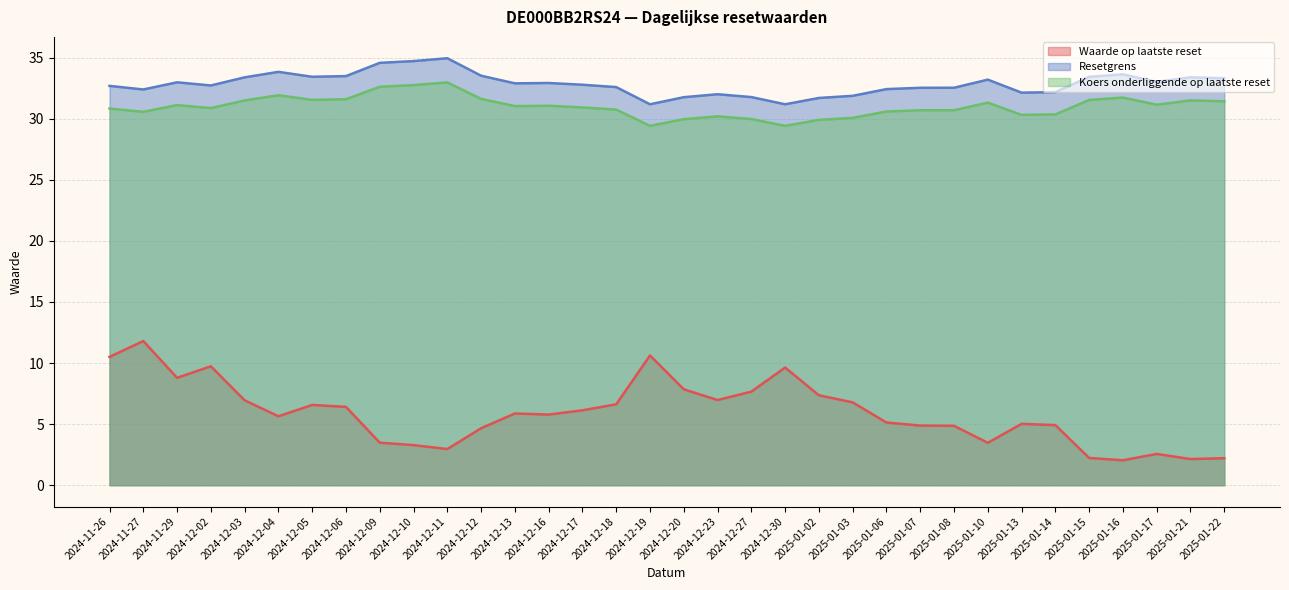

List the series in order of their peak value, lowest first.

Waarde op laatste reset, Koers onderliggende op laatste reset, Resetgrens